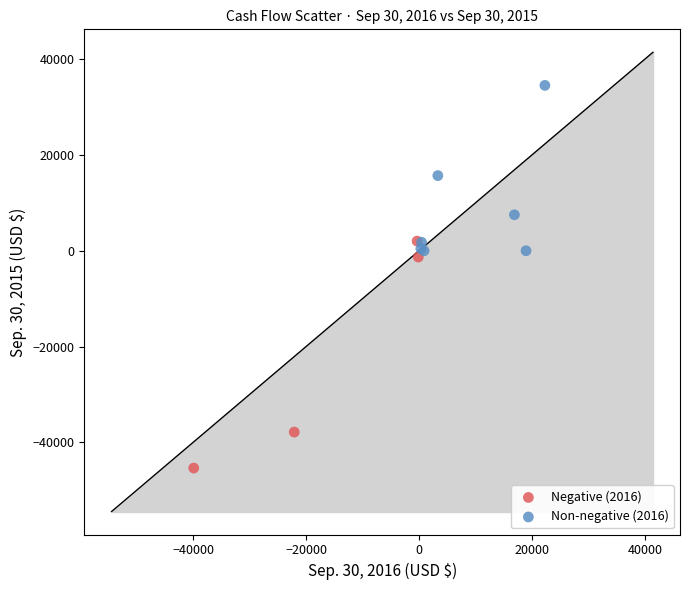

Which series has the widest spread of Y values?

Negative (2016)